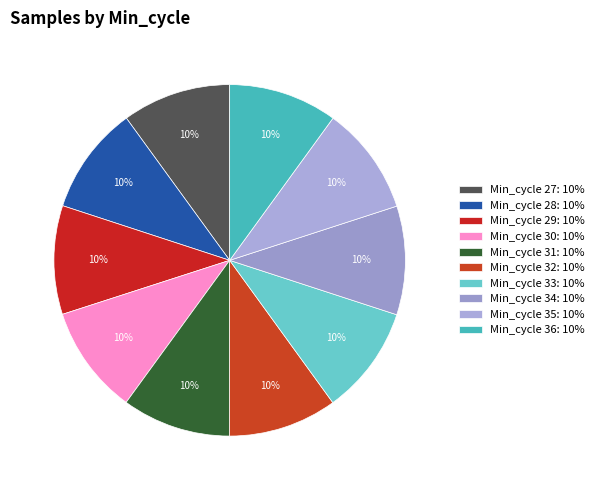

How many slices are in this pie chart?

10